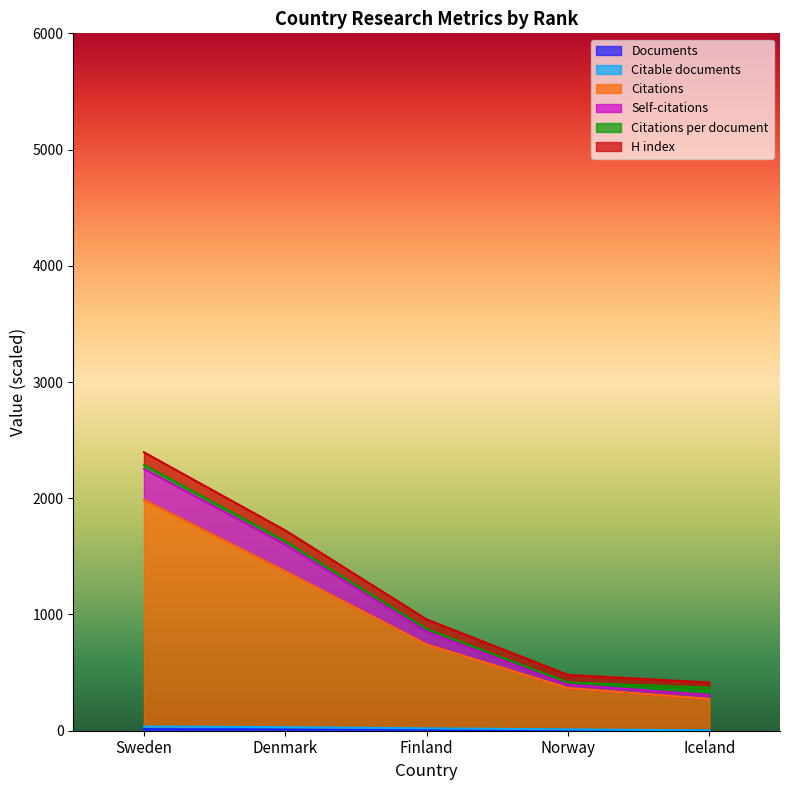

Does the chart display data point markers on the line(s)?

No